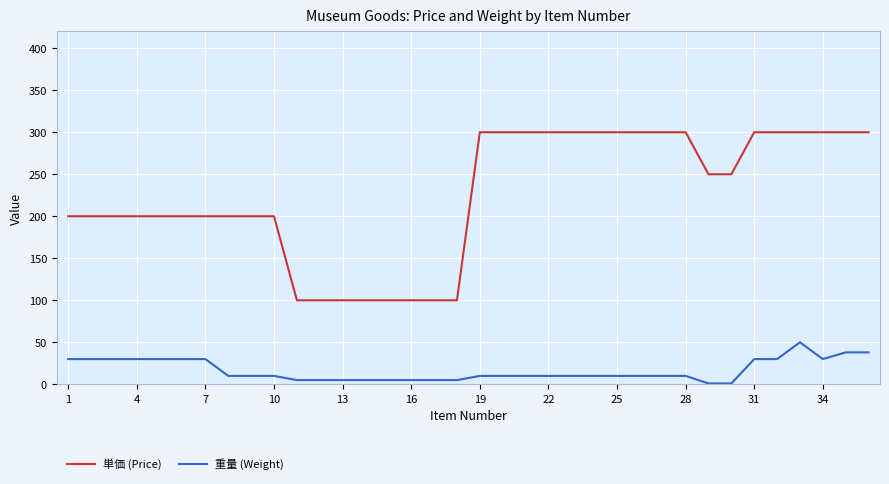

Which series has the largest range (max minus min)?

単価 (Price)